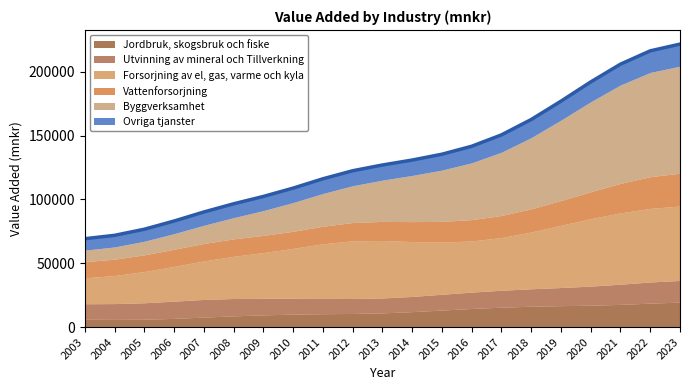

Rank the series at 2013 from highest to lowest value.

Forsorjning av el, gas, varme och kyla, Byggverksamhet, Vattenforsorjning, Ovriga tjanster, Utvinning av mineral och Tillverkning, Jordbruk, skogsbruk och fiske